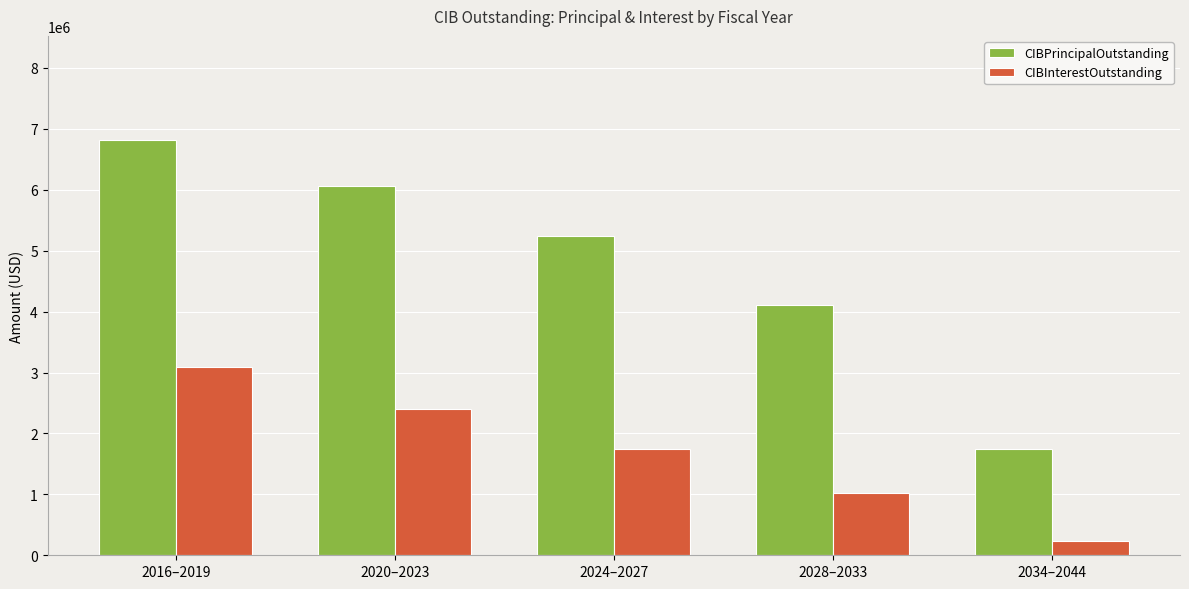

What is the label of the 5th bar from the right?

2016–2019